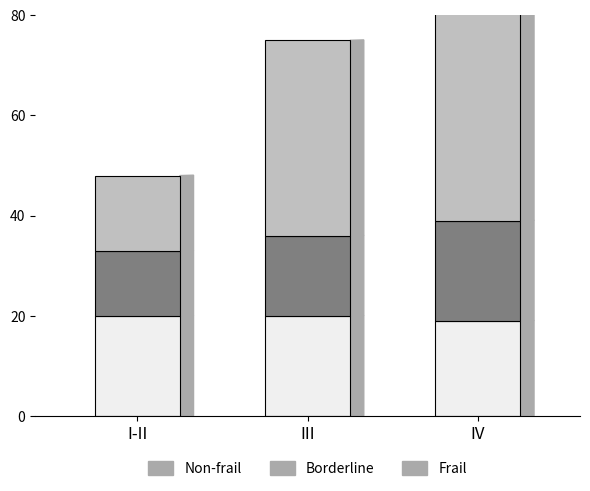

Reading right to left, what are all the values shown in this chart?

Non-frail: IV=19	III=20	I-II=20
Borderline: IV=20	III=16	I-II=13
Frail: IV=64	III=39	I-II=15